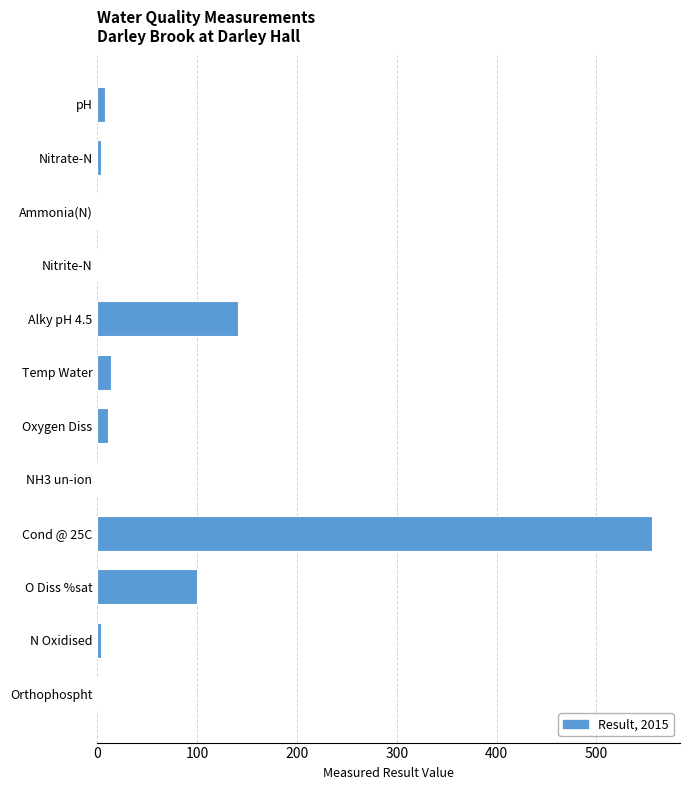

What is the greatest value displayed?

556.0